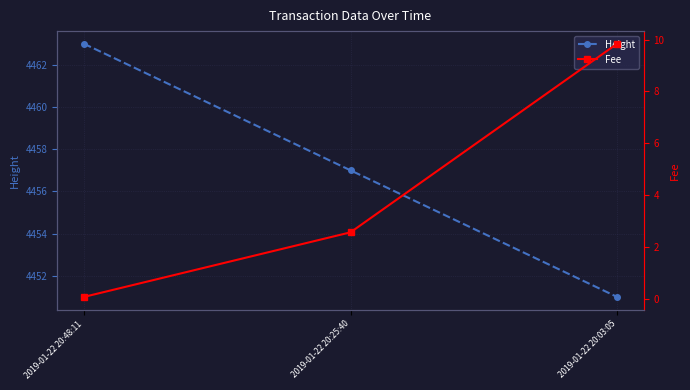

What position from the left is 2019-01-22 20:03:05?

3